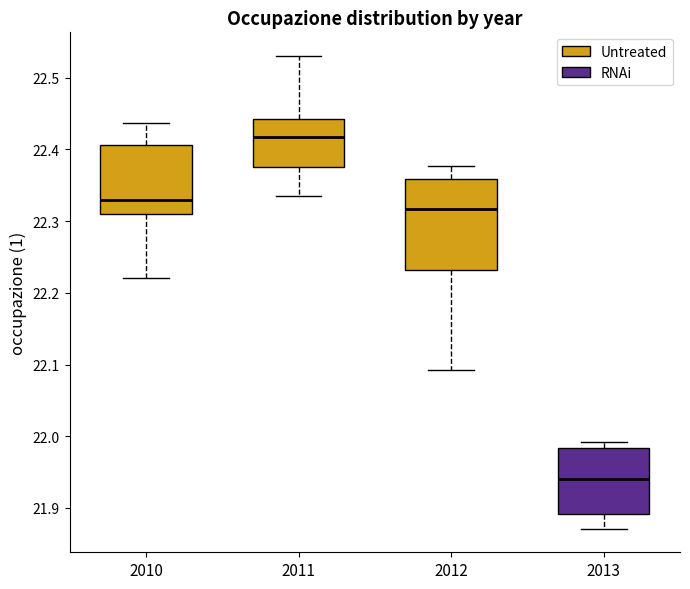

Where does the upper whisker of the box at x = 2012 end on the y-axis? The values are not printed on the chart, so give them approximately, as read against the axis.

22.38